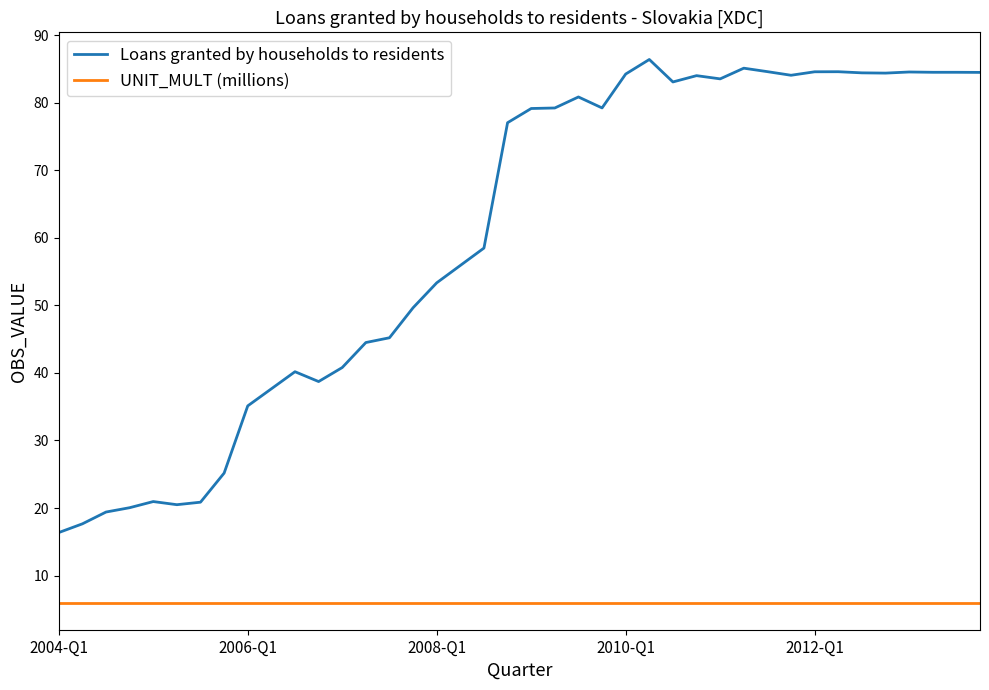

True or false: Loans granted by households to residents and UNIT_MULT (millions) intersect in this chart.

False